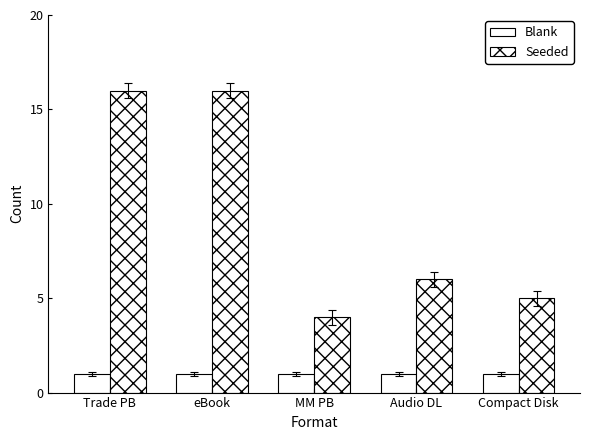

How many bars are there in each group?

2